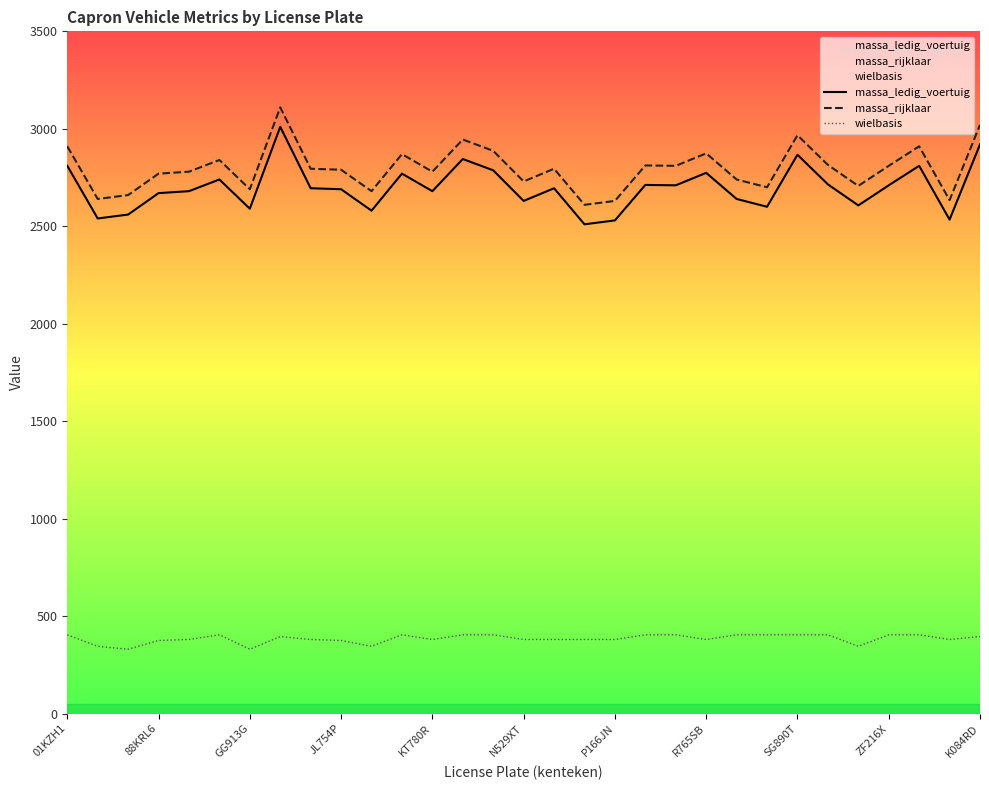

How many data points in massa_rijklaar are less than 2795?

15